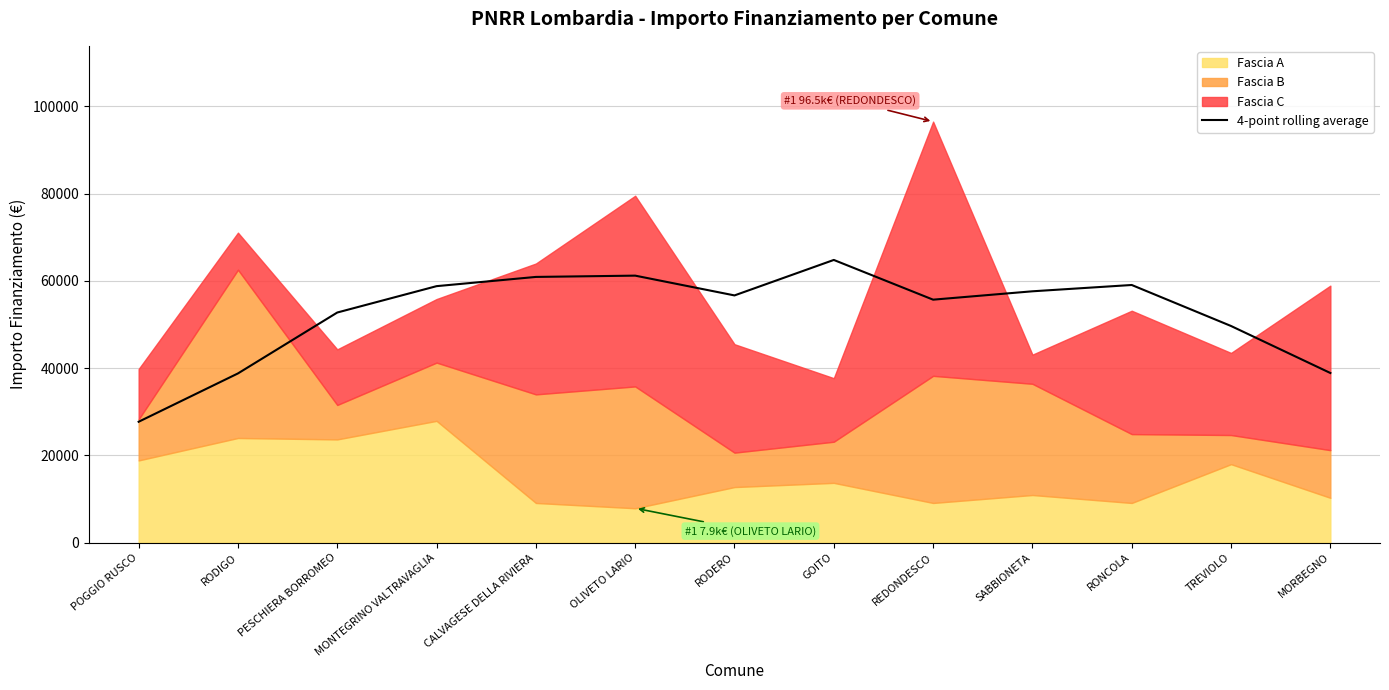

What is the label of the 10th point from the left?

SABBIONETA